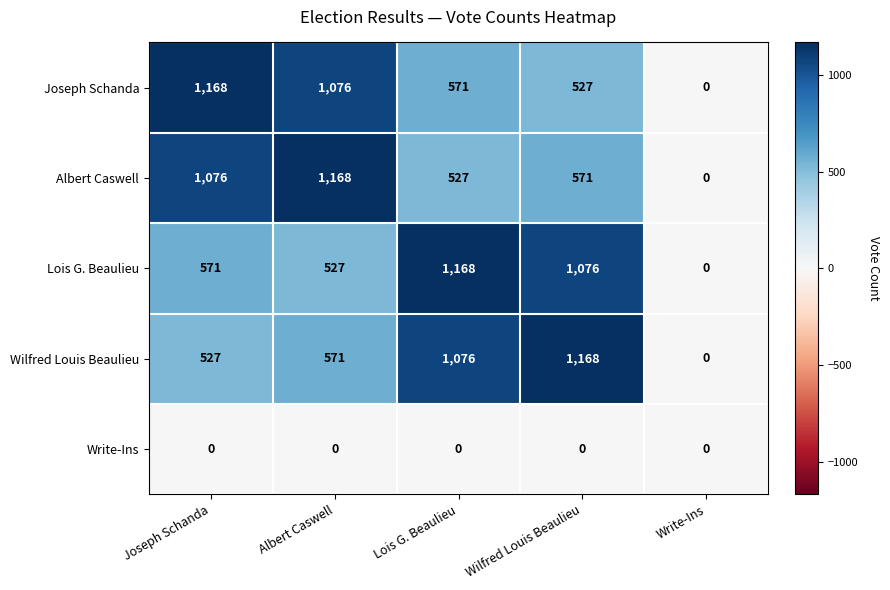

Reading left to right, what are all the values shown in this chart?

Joseph Schanda: Joseph Schanda=1168	Albert Caswell=1076	Lois G. Beaulieu=571	Wilfred Louis Beaulieu=527	Write-Ins=0
Albert Caswell: Joseph Schanda=1076	Albert Caswell=1168	Lois G. Beaulieu=527	Wilfred Louis Beaulieu=571	Write-Ins=0
Lois G. Beaulieu: Joseph Schanda=571	Albert Caswell=527	Lois G. Beaulieu=1168	Wilfred Louis Beaulieu=1076	Write-Ins=0
Wilfred Louis Beaulieu: Joseph Schanda=527	Albert Caswell=571	Lois G. Beaulieu=1076	Wilfred Louis Beaulieu=1168	Write-Ins=0
Write-Ins: Joseph Schanda=0	Albert Caswell=0	Lois G. Beaulieu=0	Wilfred Louis Beaulieu=0	Write-Ins=0